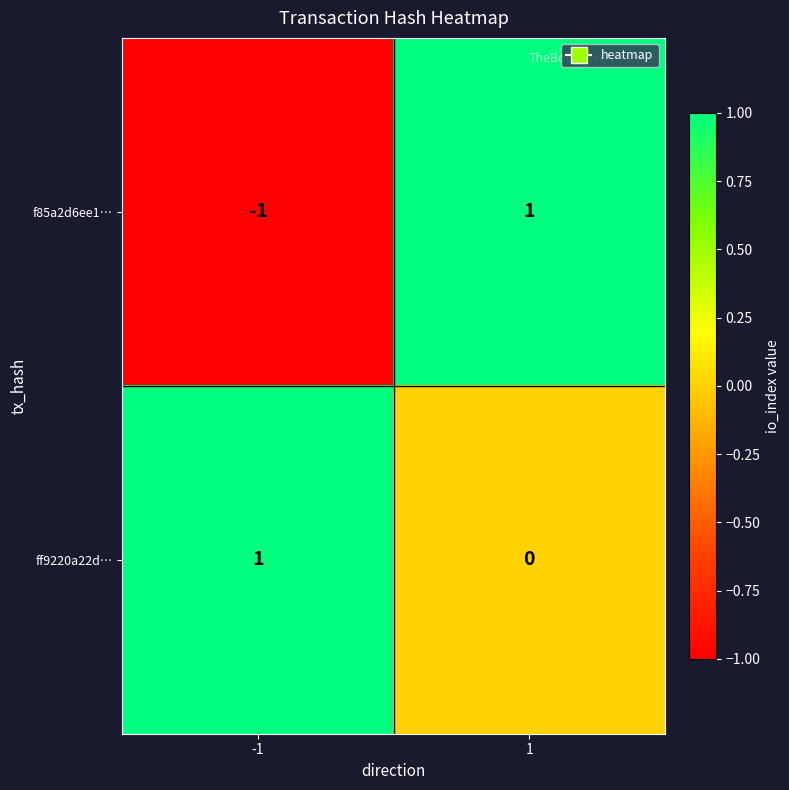

Count the number of data series in this chart.

2